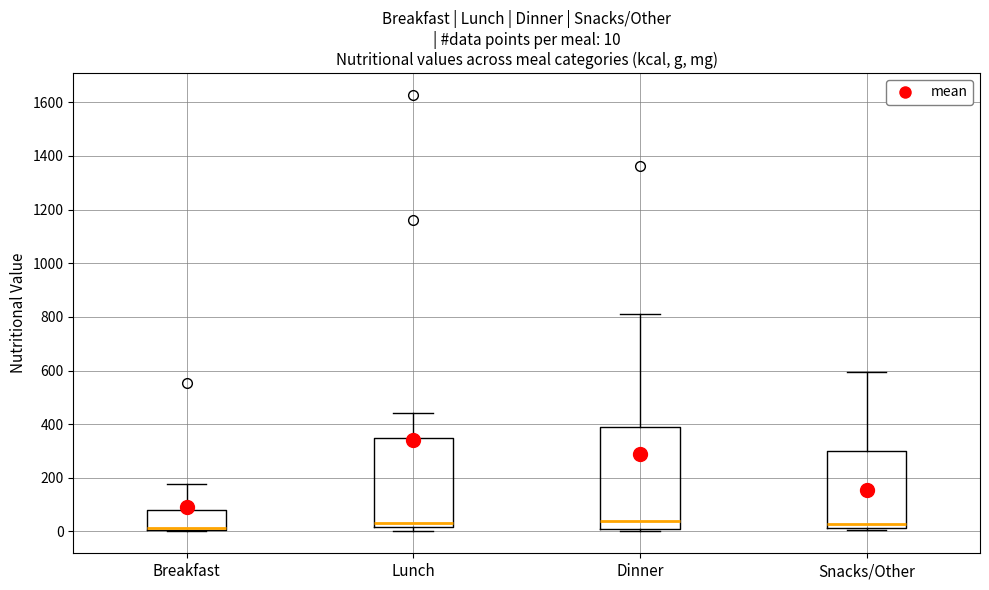

Which box is the tallest, from its lower edge to its upper edge?

Dinner